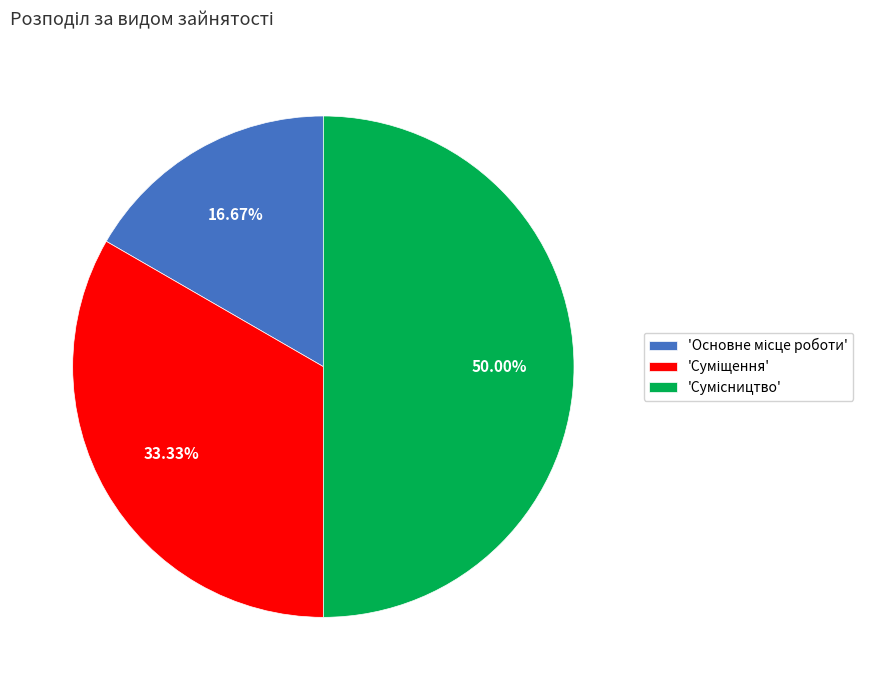

Which category has the biggest portion of the pie?

Сумісництво